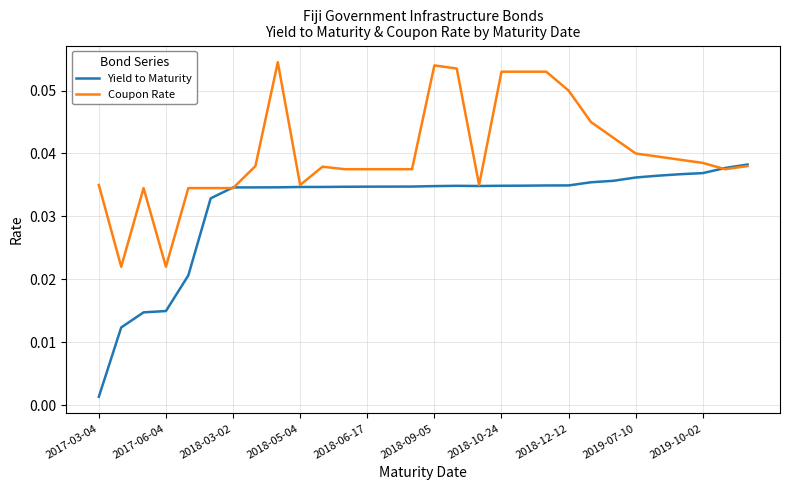

Which series has the largest range (max minus min)?

Yield to Maturity